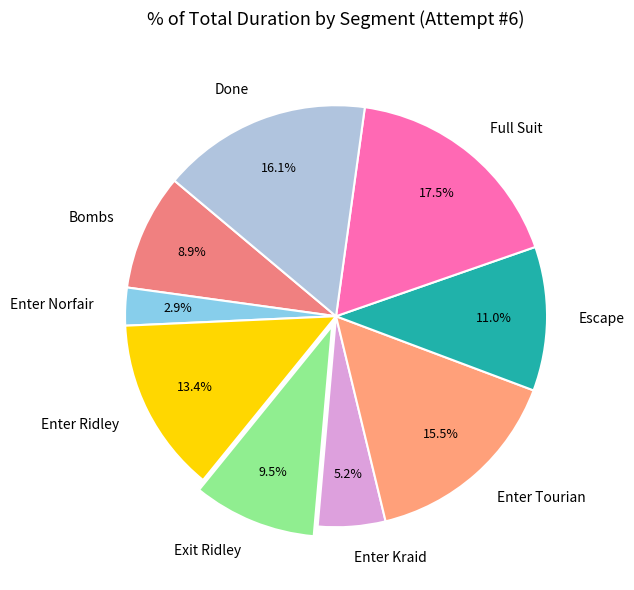

Do Exit Ridley and Escape together represent more than half of the pie?

No